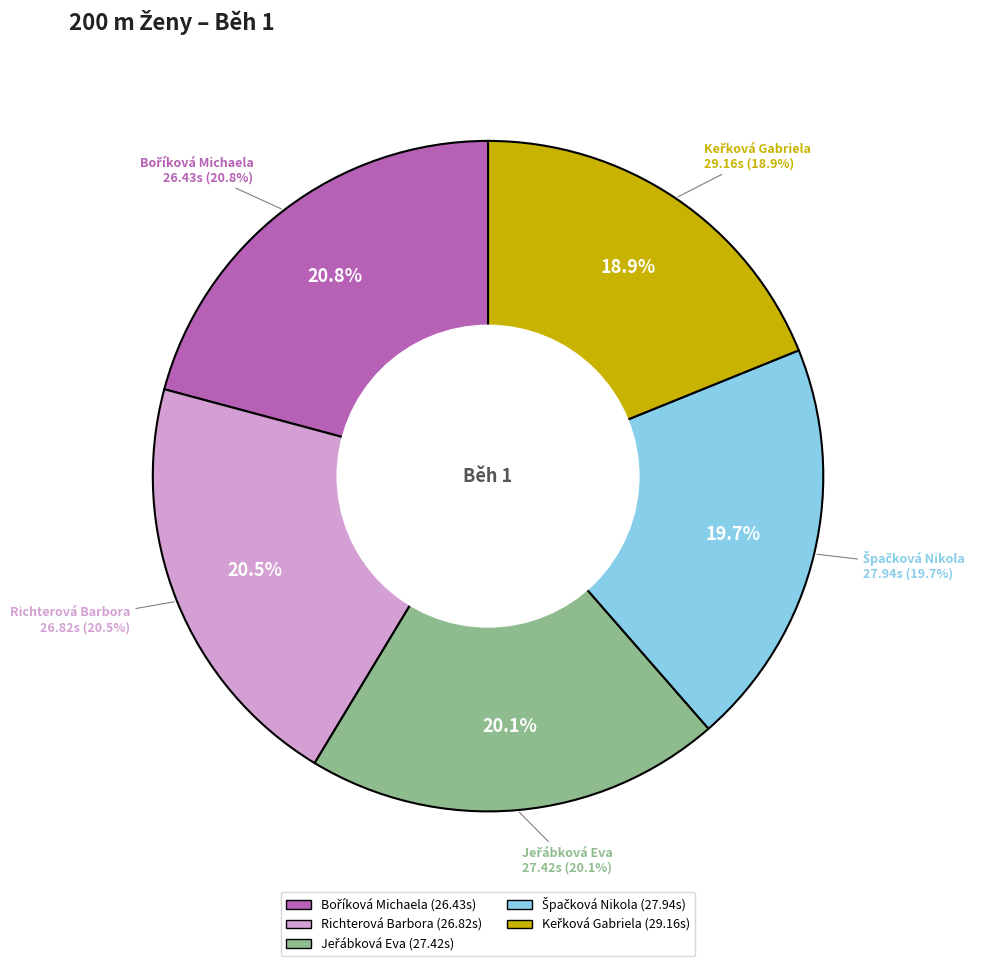

Rank the categories by value from highest to lowest.

Keřková Gabriela, Špačková Nikola, Jeřábková Eva, Richterová Barbora, Boříková Michaela